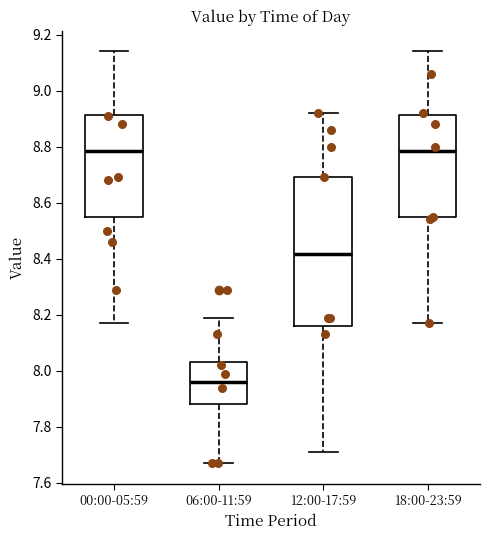

Reading left to right, transcribe this box plot: for each box, give where its median line is, the range the box spans, and where its two whiskers end, as read against the y-axis. The values are not printed on the chart, so give them approximately, as read against the axis.

00:00-05:59: median 8.78, box 8.54 to 8.92, whiskers 8.18 to 9.14
06:00-11:59: median 7.96, box 7.88 to 8.04, whiskers 7.68 to 8.20
12:00-17:59: median 8.42, box 8.16 to 8.70, whiskers 7.72 to 8.92
18:00-23:59: median 8.78, box 8.54 to 8.92, whiskers 8.18 to 9.14